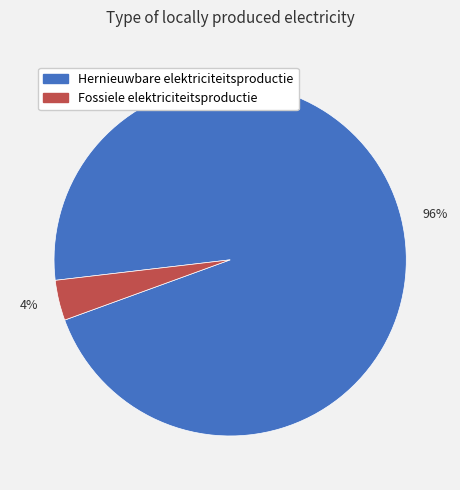

To the nearest percent, what is the combined percentage of 96% and 4%?

100%